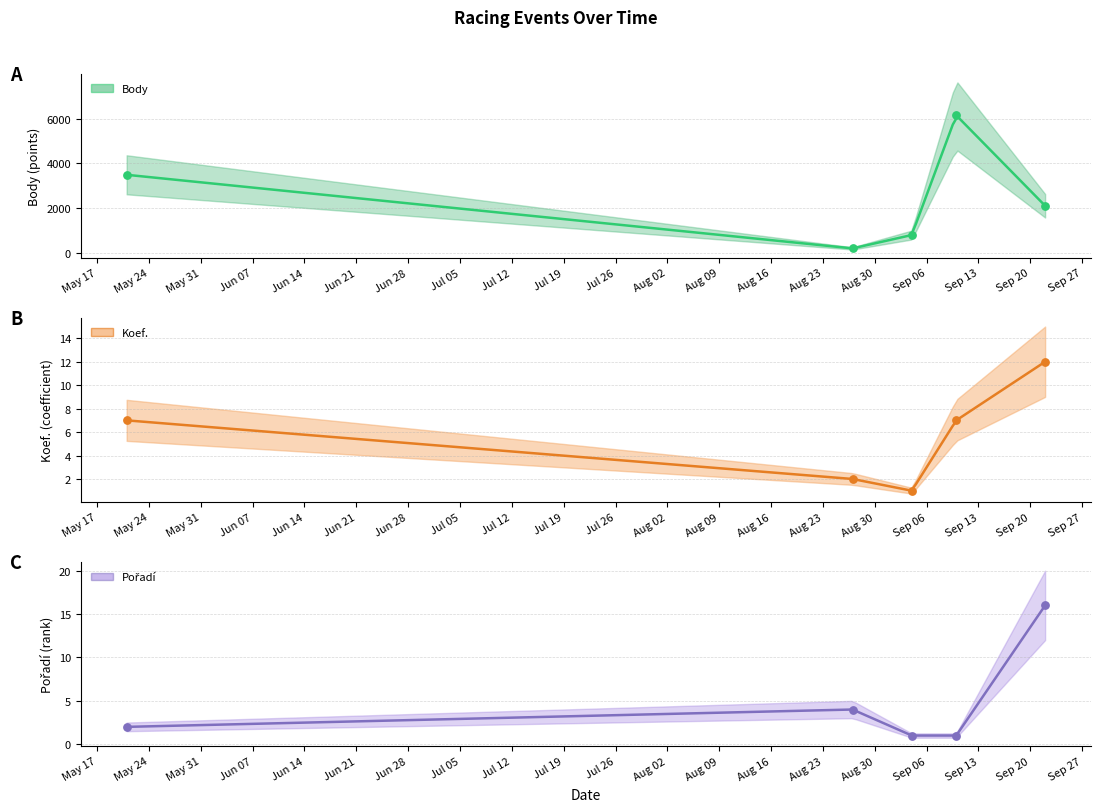

At which category is the sum across all series the highest?

2022-09-10